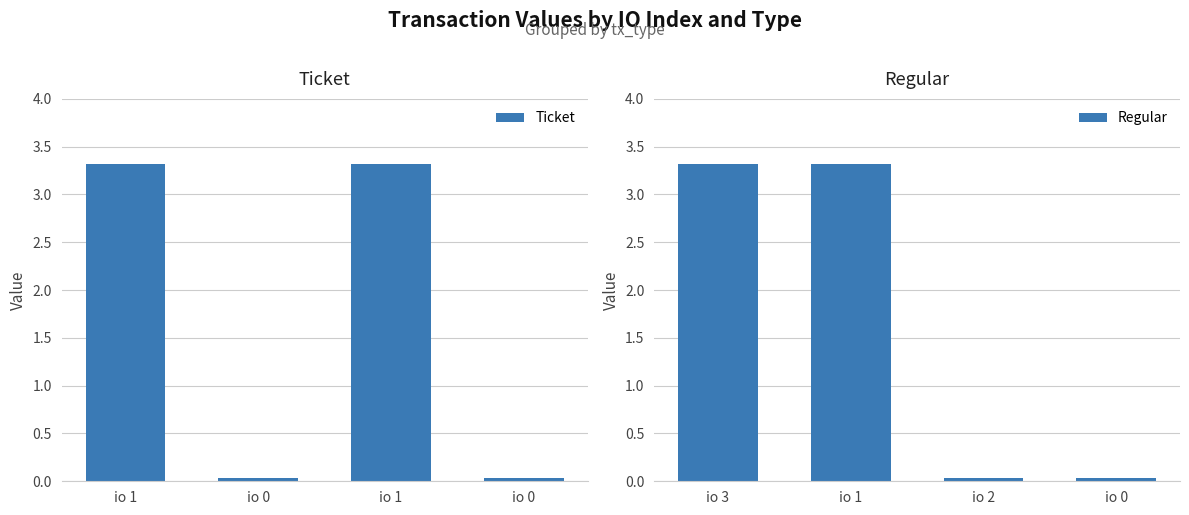

At which label does Regular first exceed 3?

io 3